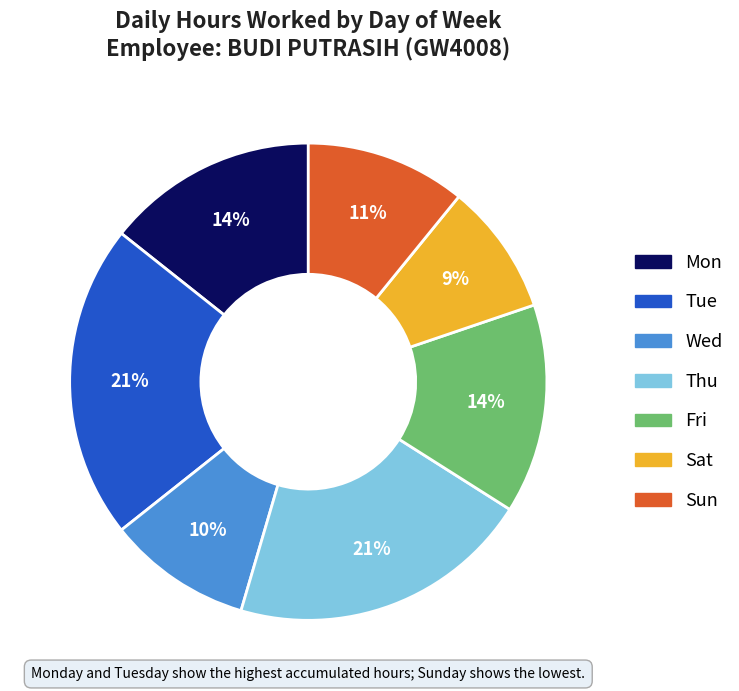

Does any single category account for the majority?

No